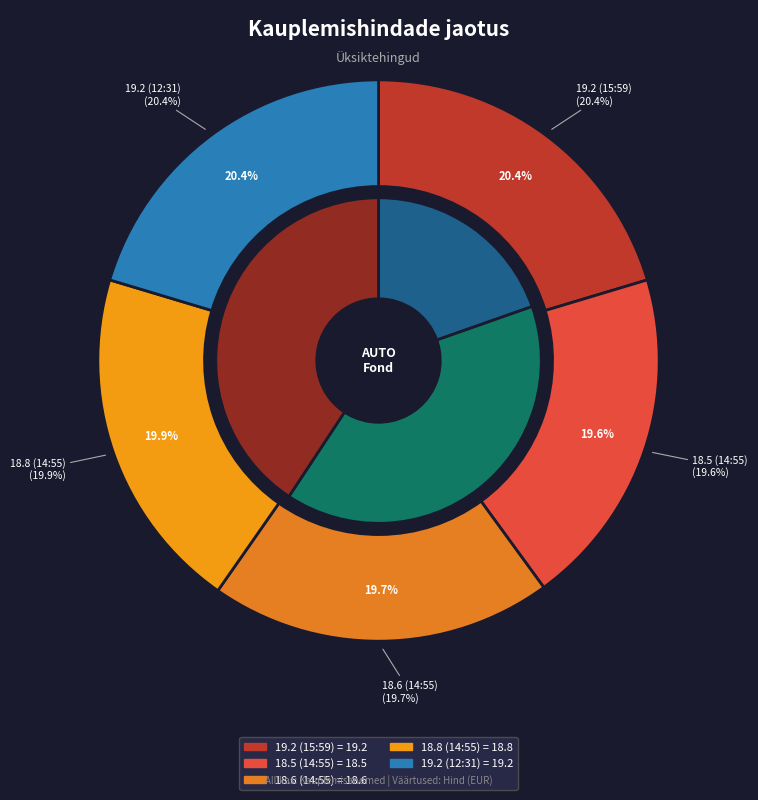

To the nearest percent, what portion does 19.2 (12:31) represent?

20%